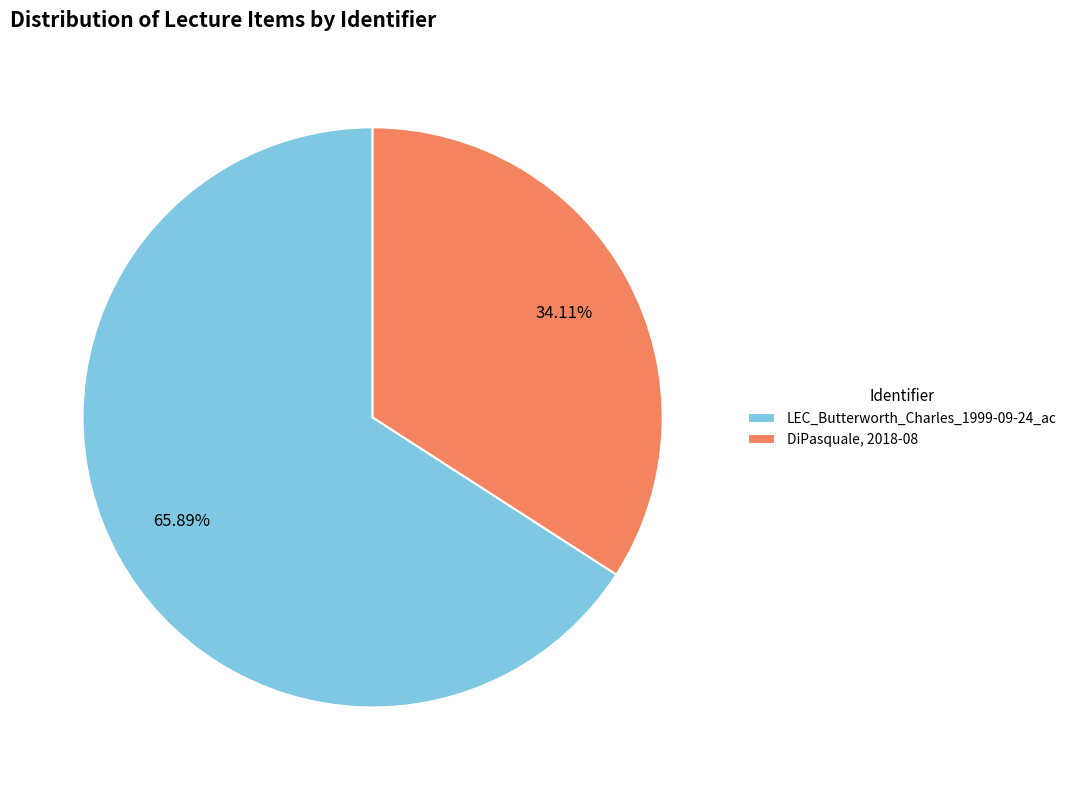

Which category has the biggest portion of the pie?

LEC_Butterworth_Charles_1999-09-24_ac